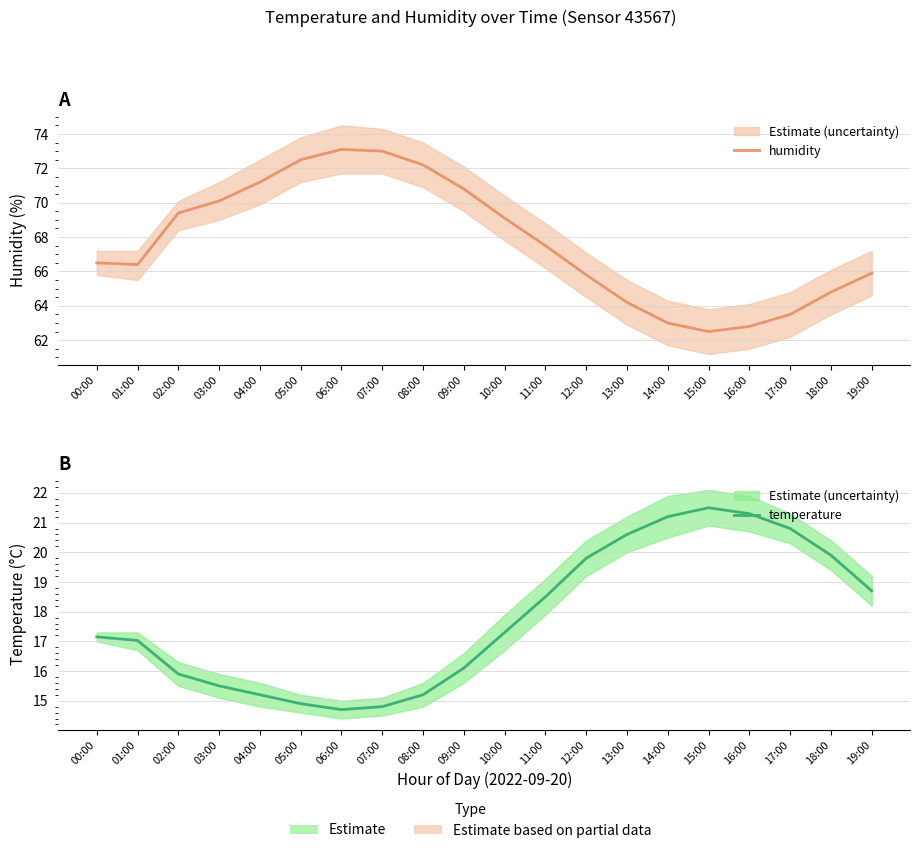

What is the total value across all series at 13:00?

84.8